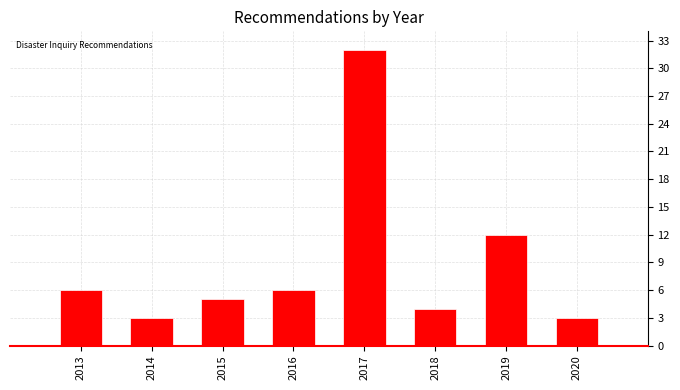

How tall is the bar that spans 2013.5 to 2014.5 on the x-axis? The values are not printed on the chart, so give them approximately, as read against the axis.

3